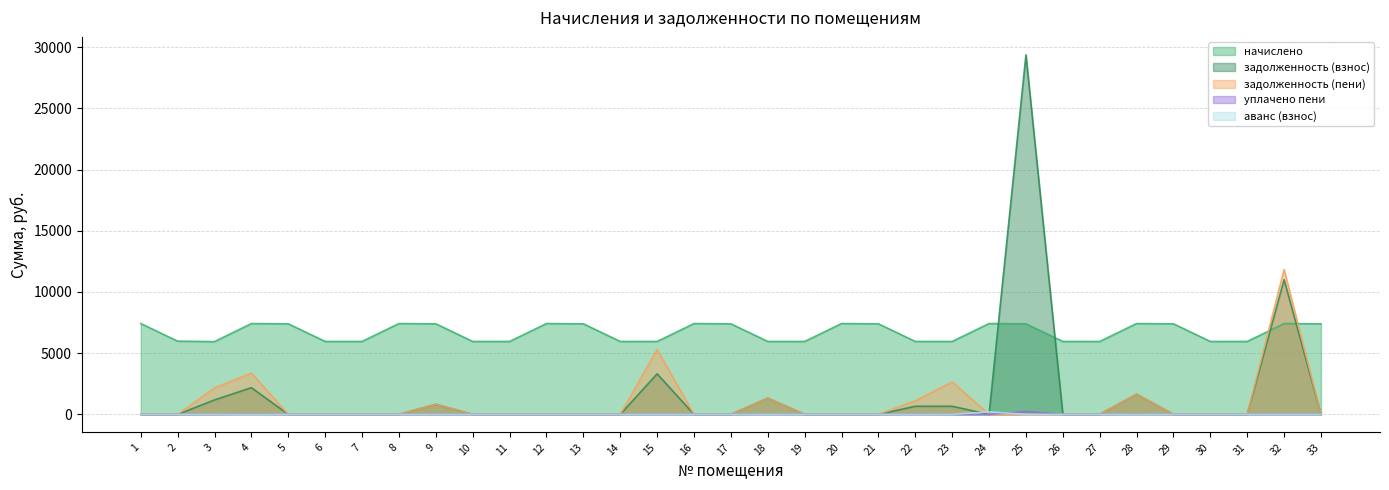

Between 10 and 16, which is larger?

10